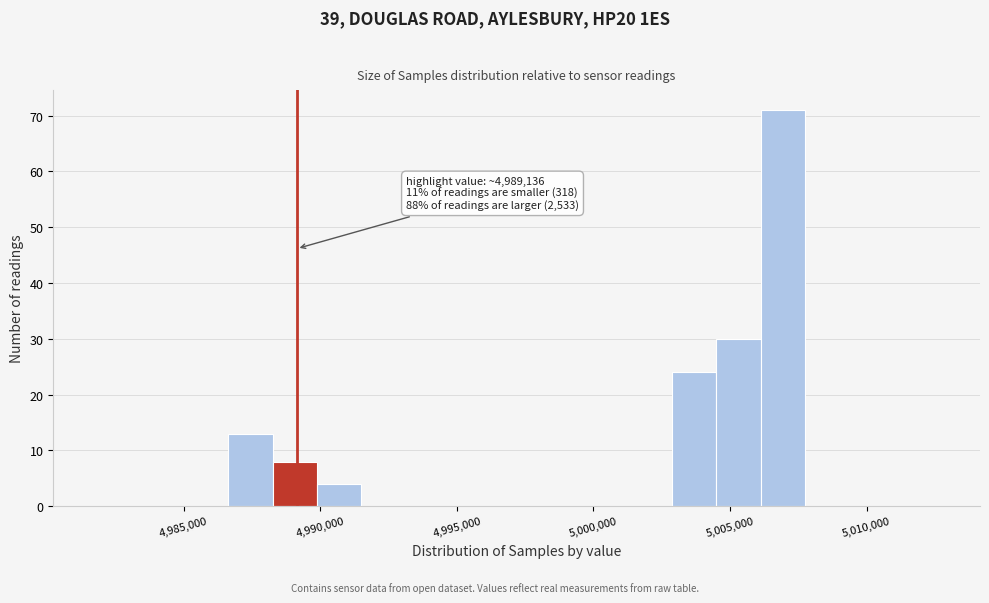

Around what value on the x-axis is the tallest bar? Give the approximate position of its centre, as read against the axis.

5007000